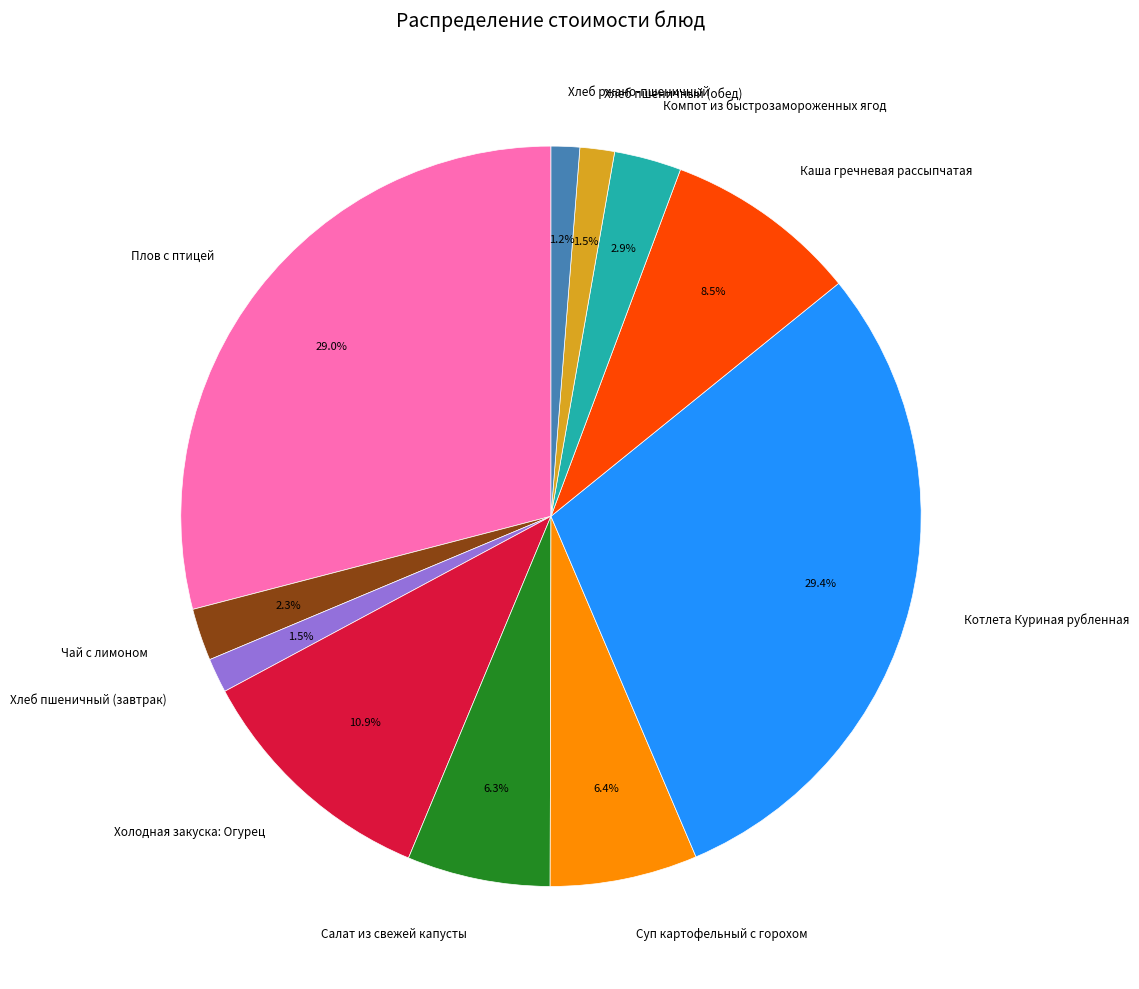

Combined, do Компот из быстрозамороженных ягод and Плов с птицей account for over 50%?

No